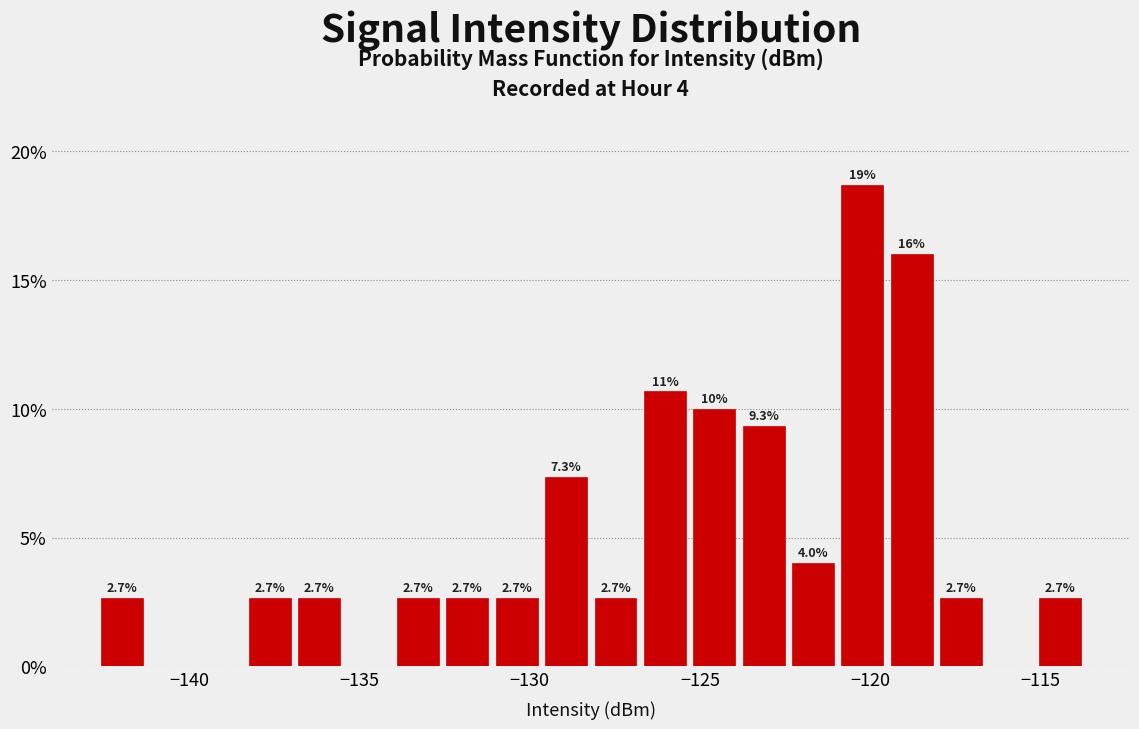

Read against the x-axis, roughly where is the centre of the tallest bar?

-120.0